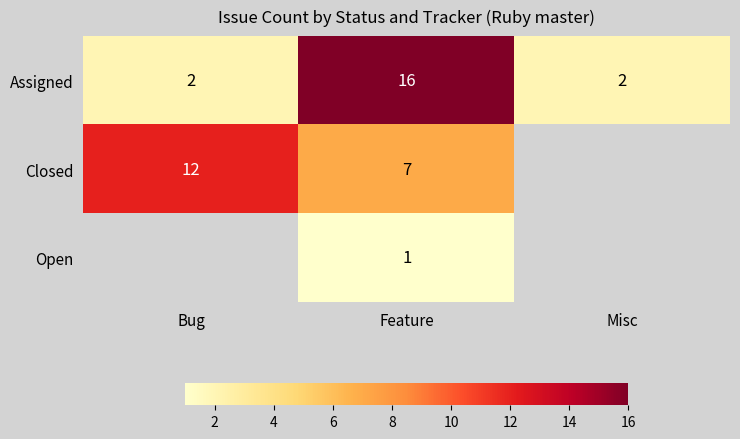

At Feature, list the series in order from largest to smallest.

Assigned, Closed, Open